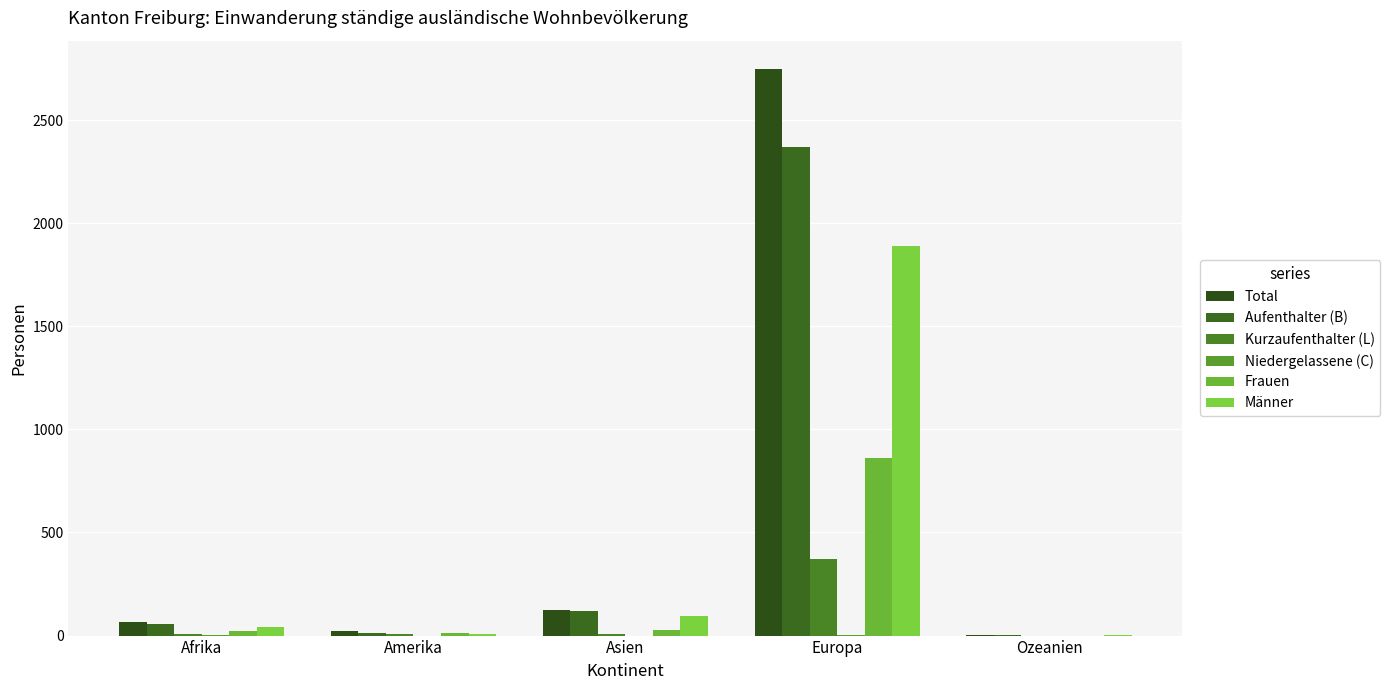

Are the bars horizontal?

No